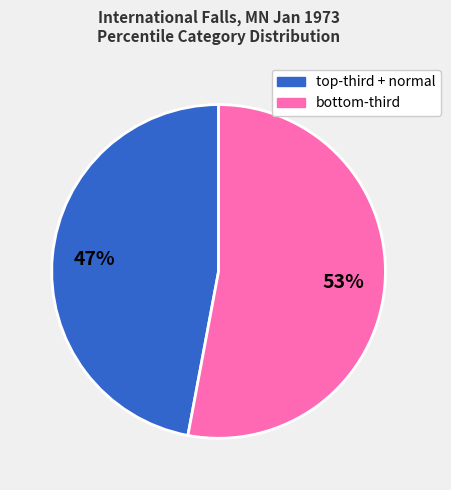

To the nearest percent, what is the difference between the largest and smallest slice percentages?

6%